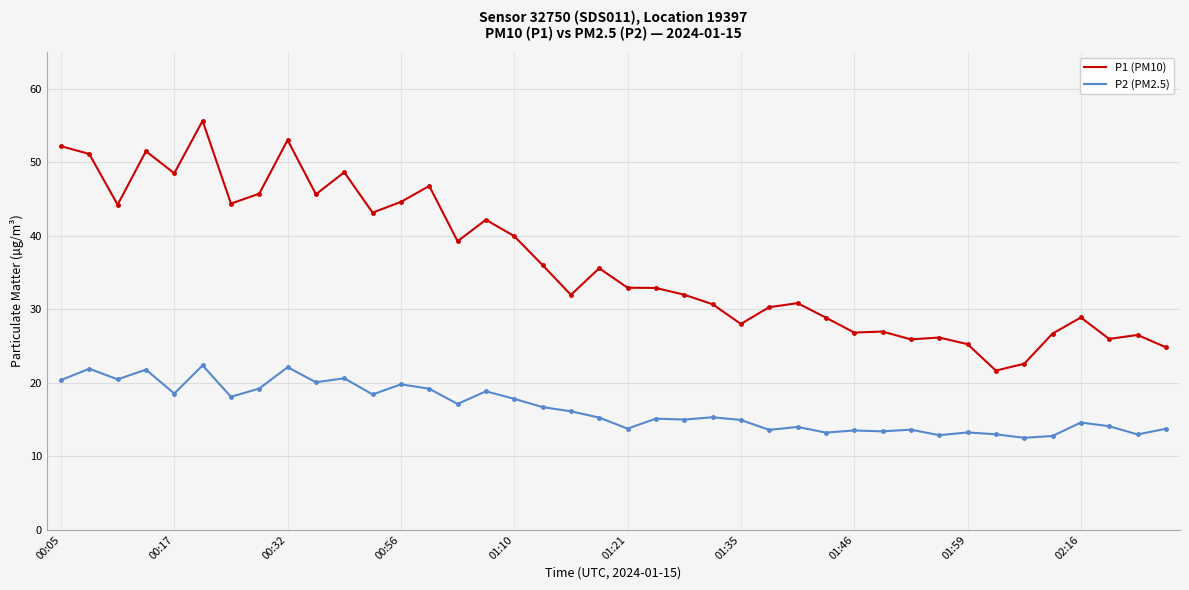

What is the minimum value shown in the chart?

12.5